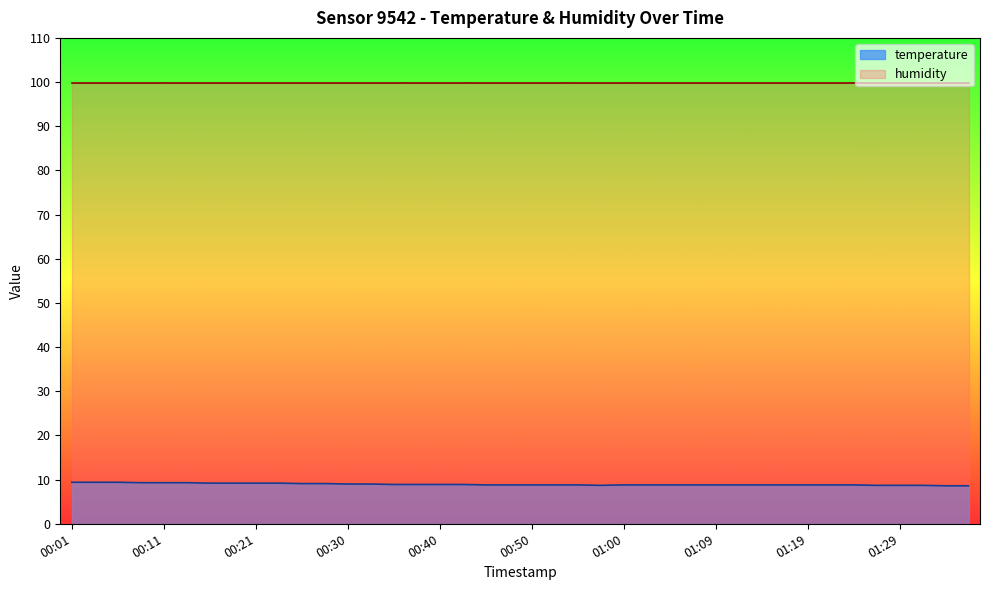

List the labels in order of value, smallest first.

01:34, 01:36, 00:57, 01:26, 01:29, 01:31, 00:45, 00:47, 00:50, 00:52, 00:55, 01:00, 01:02, 01:05, 01:07, 01:09, 01:12, 01:14, 01:17, 01:19, 01:22, 01:24, 00:35, 00:38, 00:40, 00:43, 00:30, 00:33, 00:26, 00:28, 00:16, 00:18, 00:21, 00:23, 00:08, 00:11, 00:13, 00:01, 00:04, 00:06